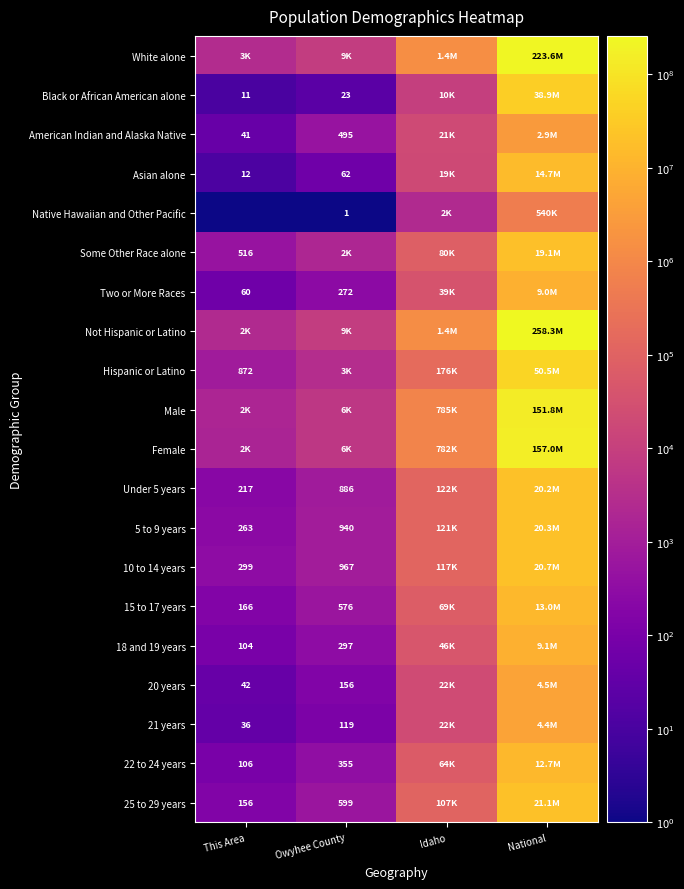

Is it true that American Indian and Alaska Native equals 41.0 at This Area?

True